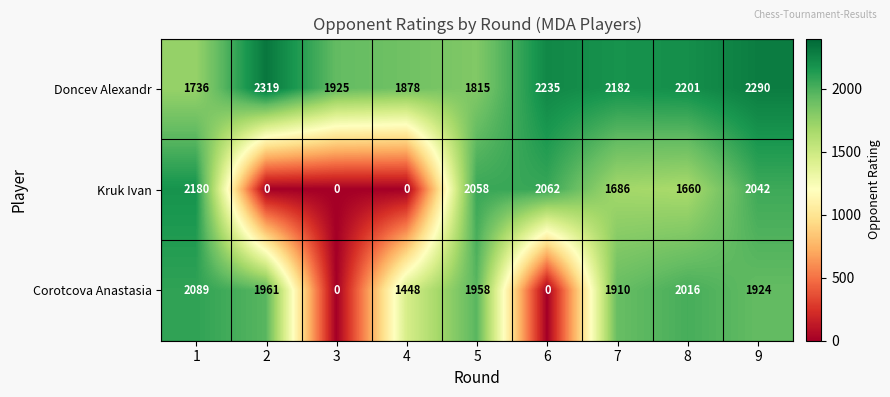

Where is Kruk Ivan nearest to the value 1090?

8